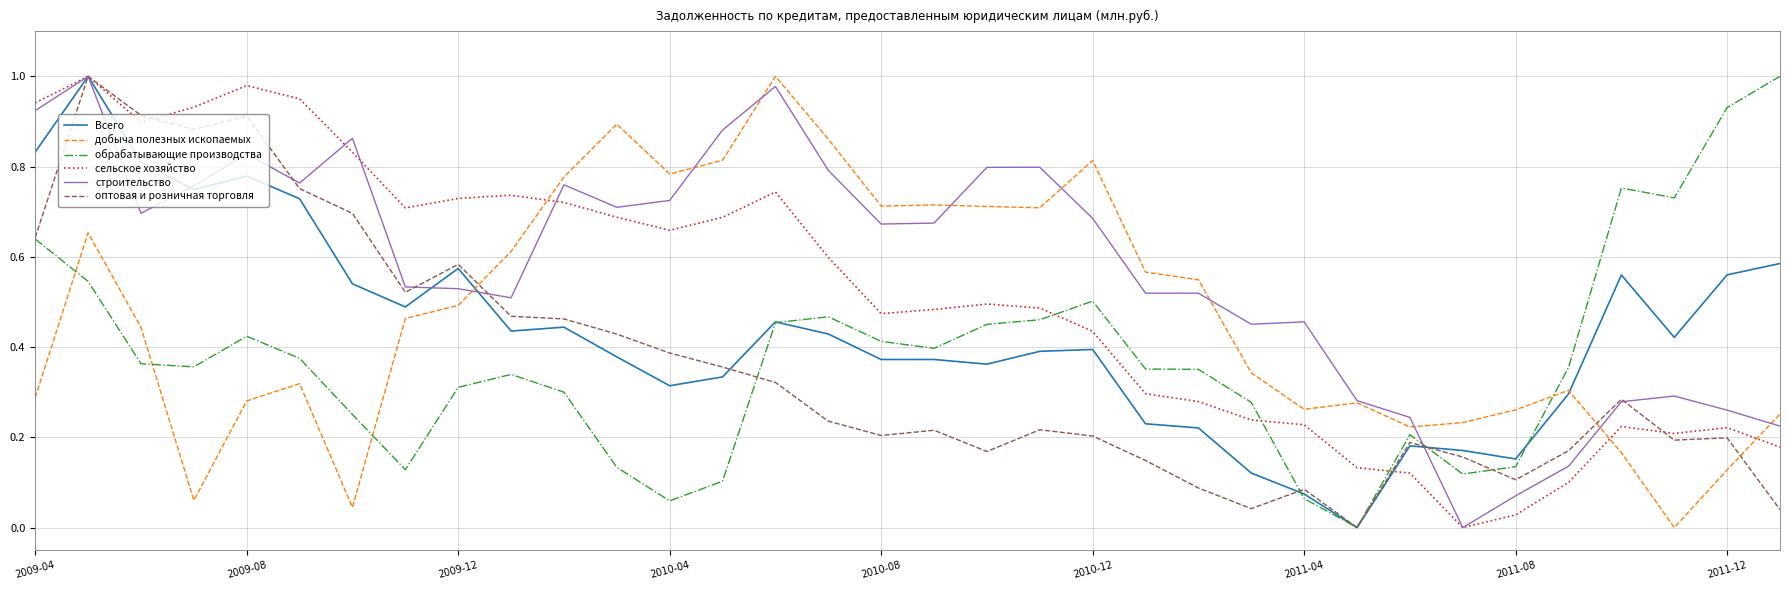

True or false: добыча полезных ископаемых and обрабатывающие производства cross at least once.

True